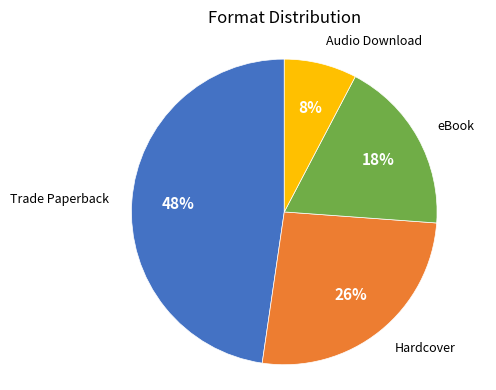

To the nearest percent, what is the average slice percentage?

25%